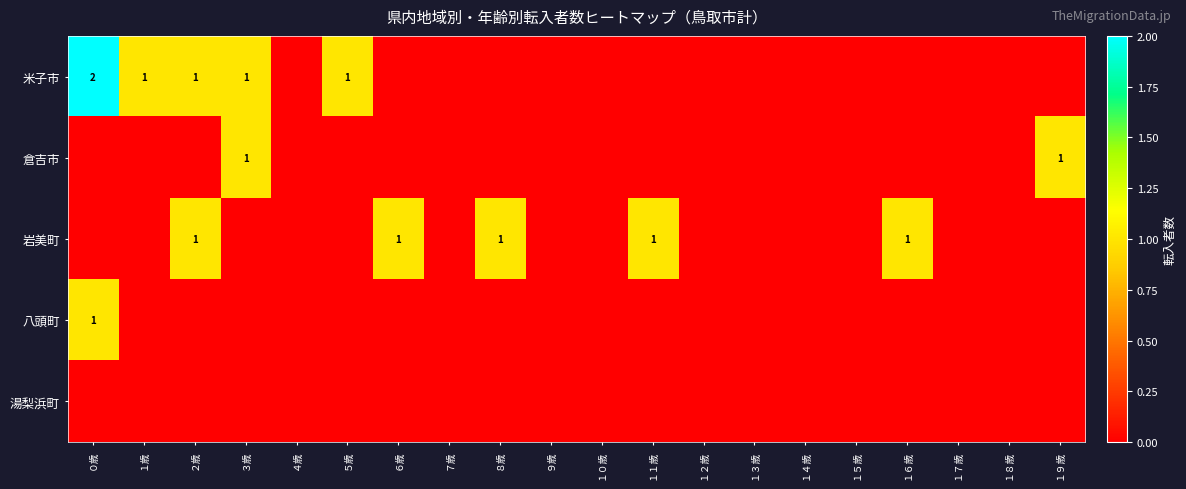

Is it true that 米子市 equals 0 at ３歳?

False